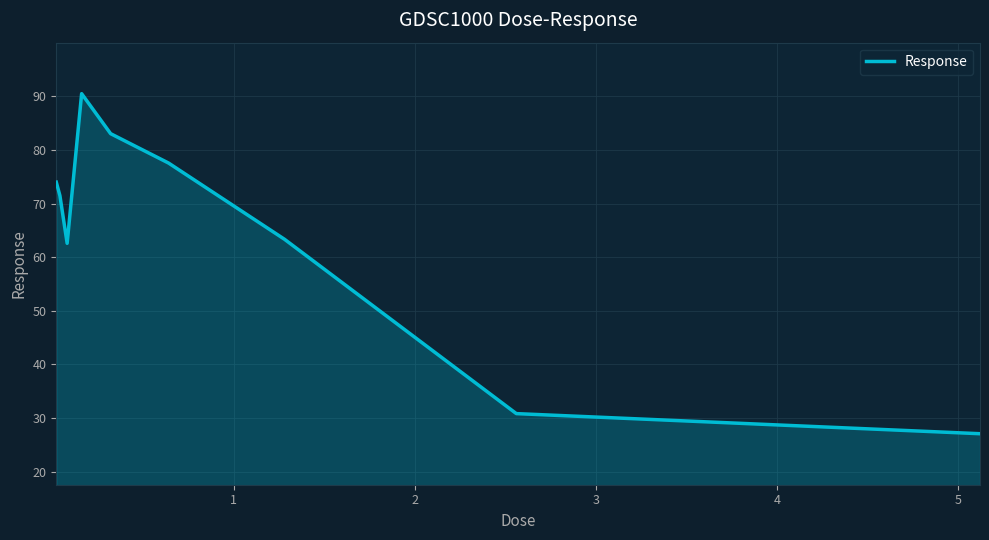

What is the greatest value displayed?

90.5